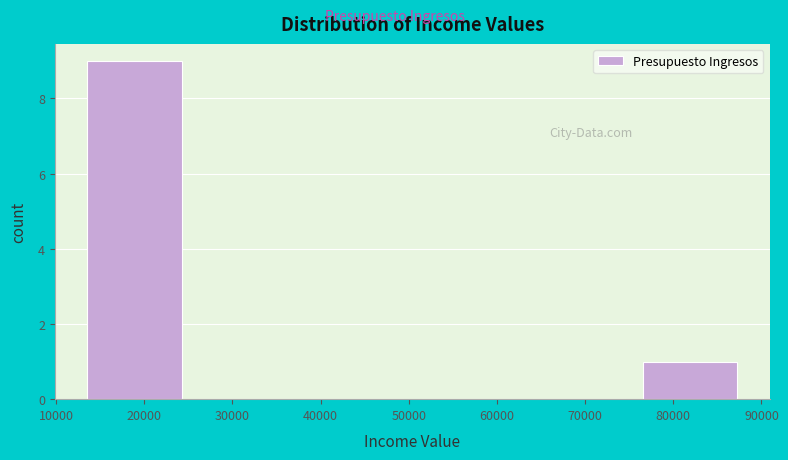

Reading left to right, list every bar in this chart as the range it spans on the x-axis followed by its height. Neither the bar edges nor the heights are printed on the chart, so give them approximately, as read against the axes.

13000 to 25000: 9
25000 to 38000: 0
38000 to 50000: 0
50000 to 63000: 0
63000 to 76000: 0
76000 to 88000: 1